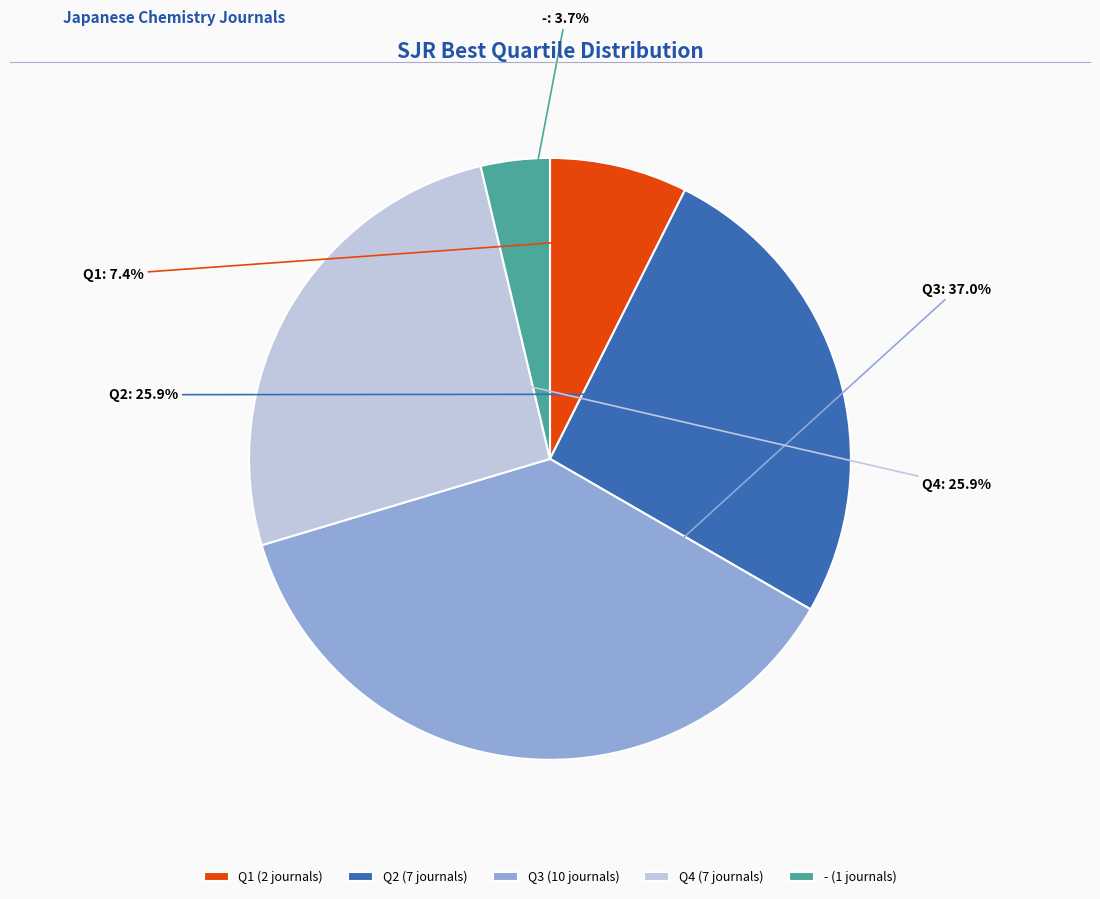

True or false: - accounts for 10% of the total.

False